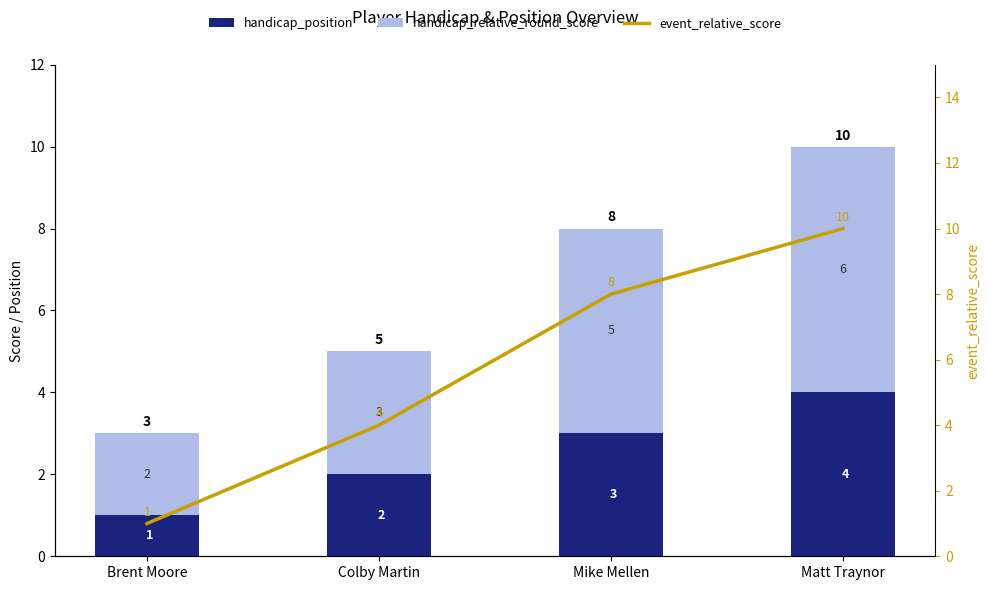

What is the value of the handicap_relative_round_score bar at the 1st from the left?

2